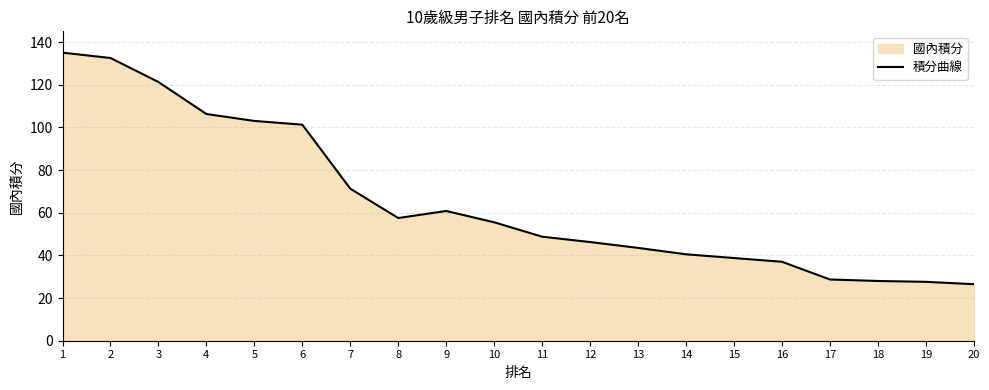

What is the difference between the second highest and second lowest values?

104.9